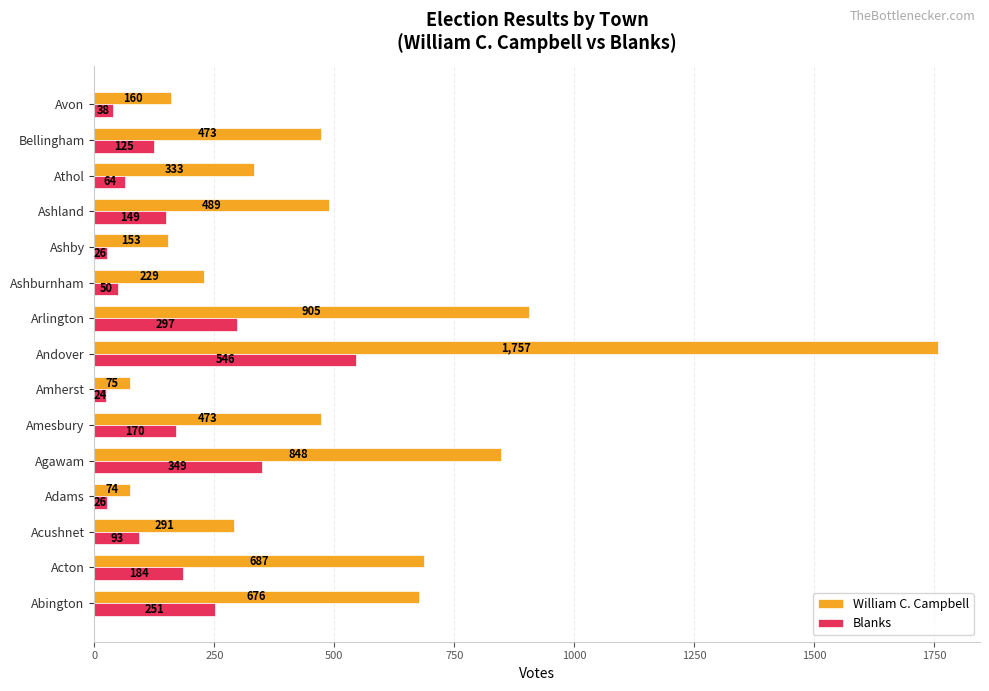

Between Acton and Agawam, which series saw the biggest shift?

Blanks